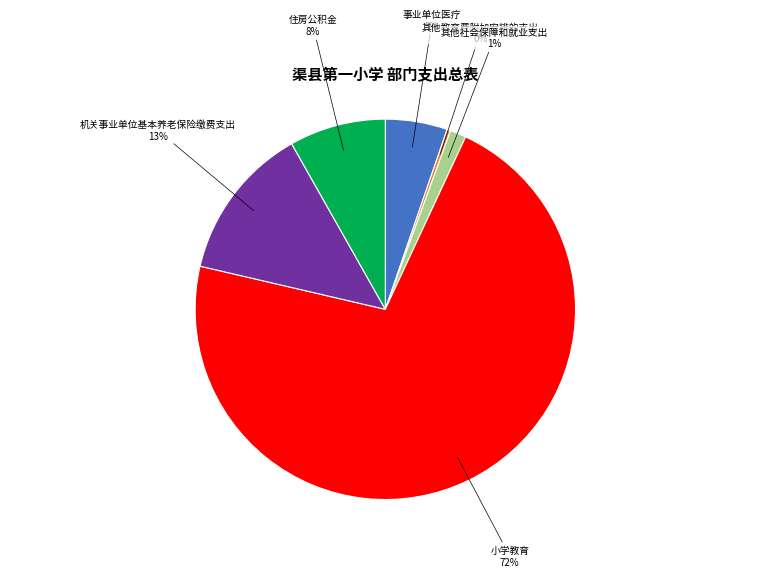

To the nearest percent, what is the average slice percentage?

17%